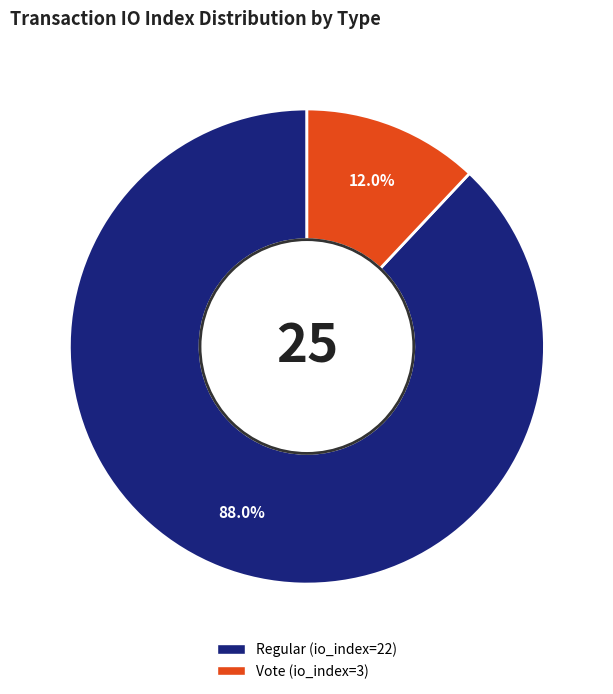

Between Regular (io_index=22) and Vote (io_index=3), which is larger?

Regular (io_index=22)